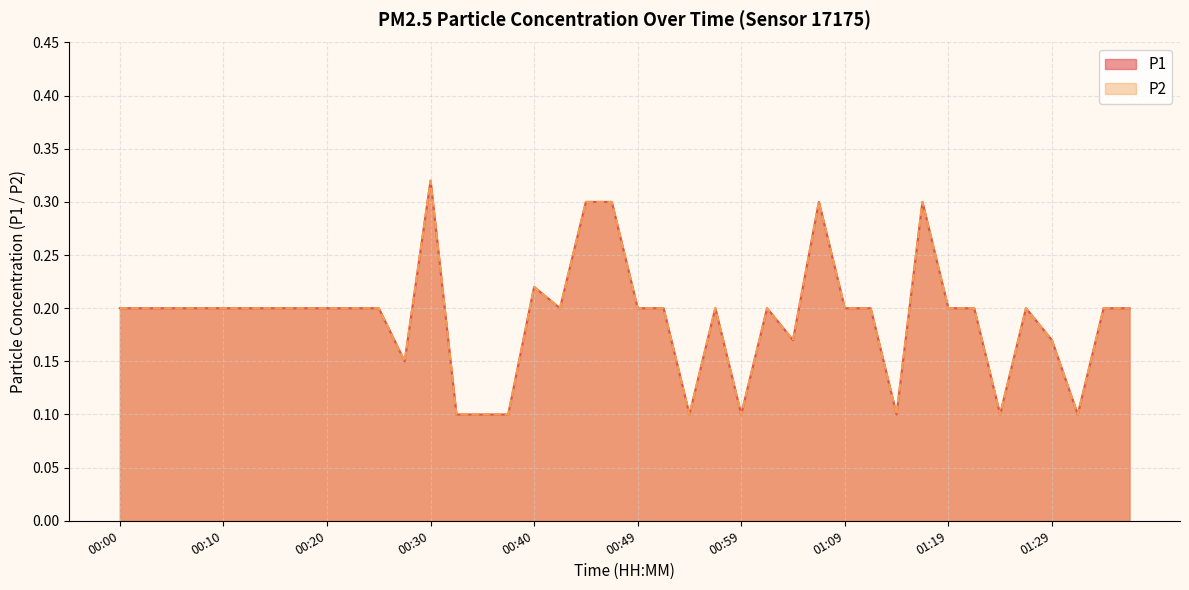

What is the sum of all P2 values?

7.6